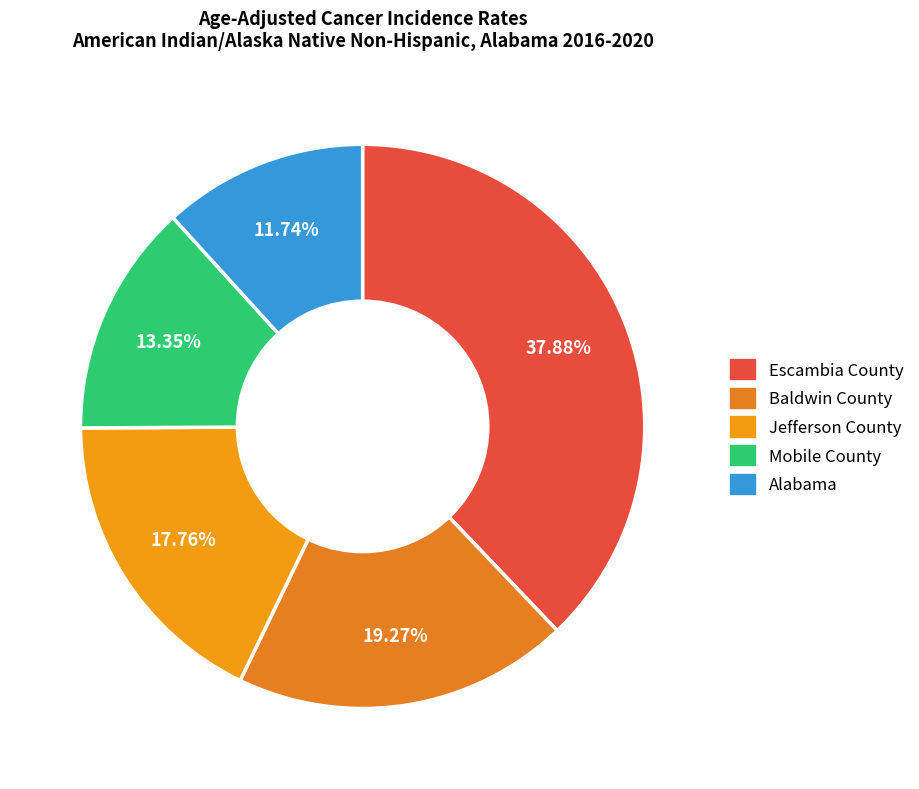

What is the largest slice in the pie chart?

Escambia County